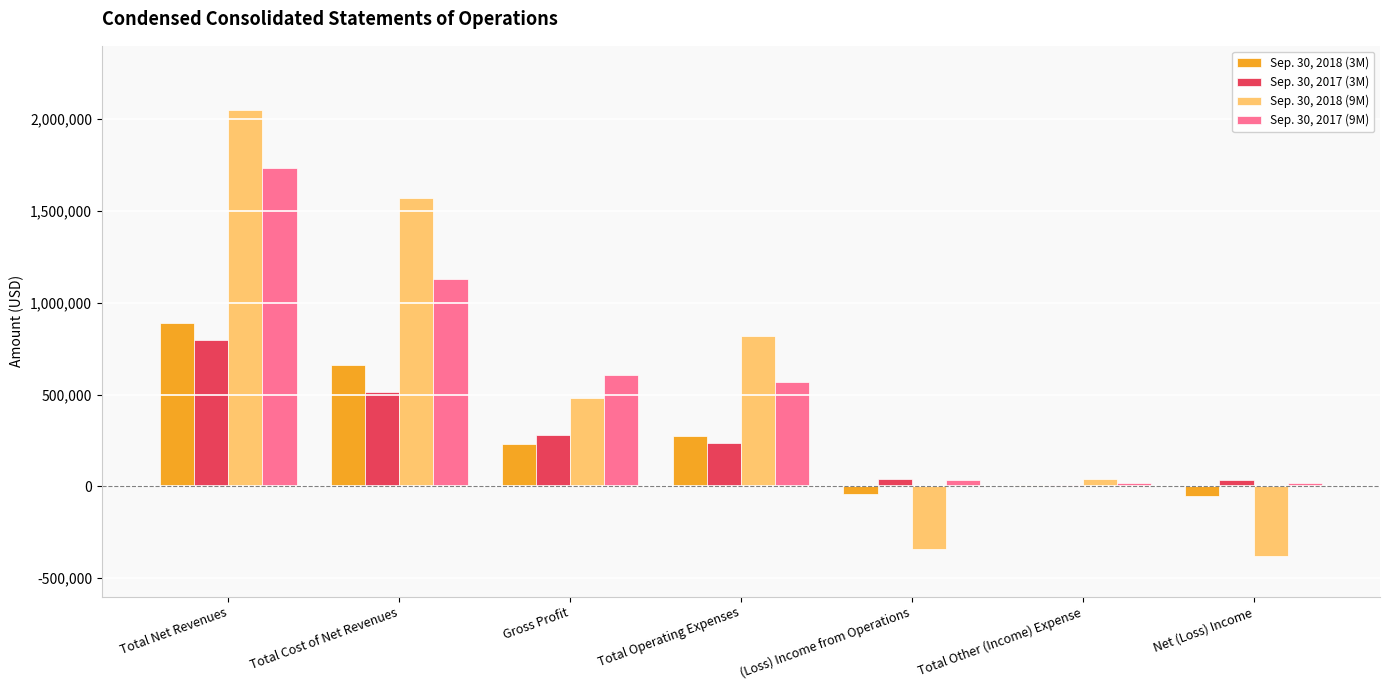

What is the sum of all Sep. 30, 2017 (3M) values?

1909580